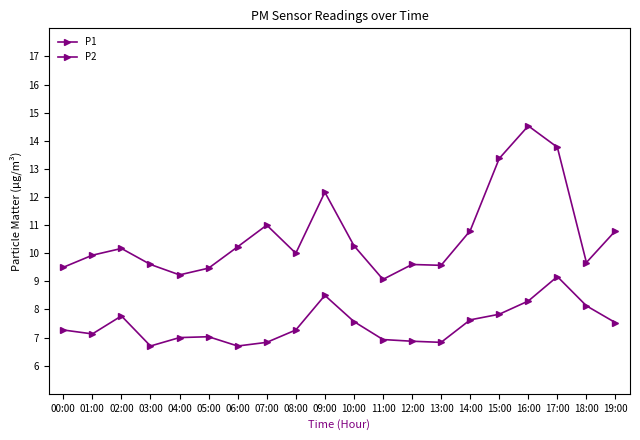

In P1, how many points are higher than both neighbors (excluding endpoints)?

5